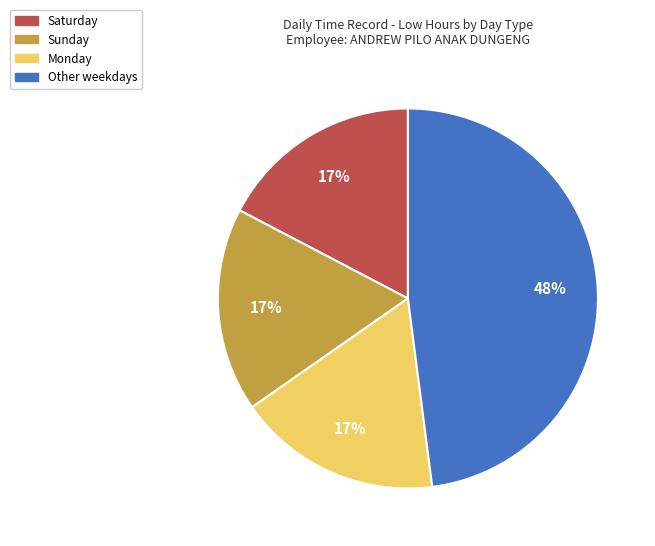

Is there a majority slice in this chart?

No